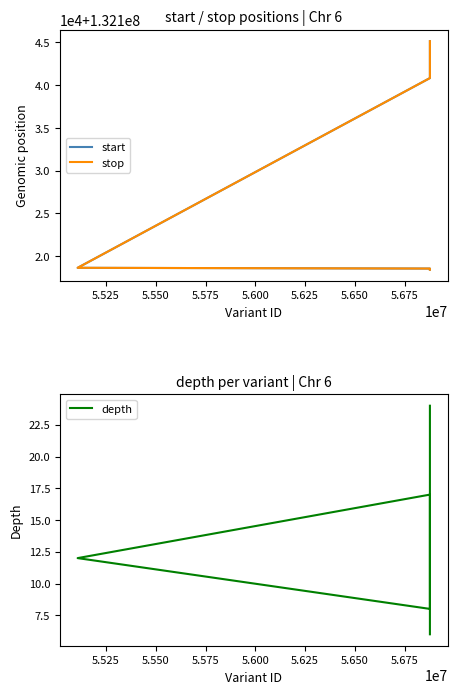

List the series in order of their peak value, lowest first.

depth, start, stop